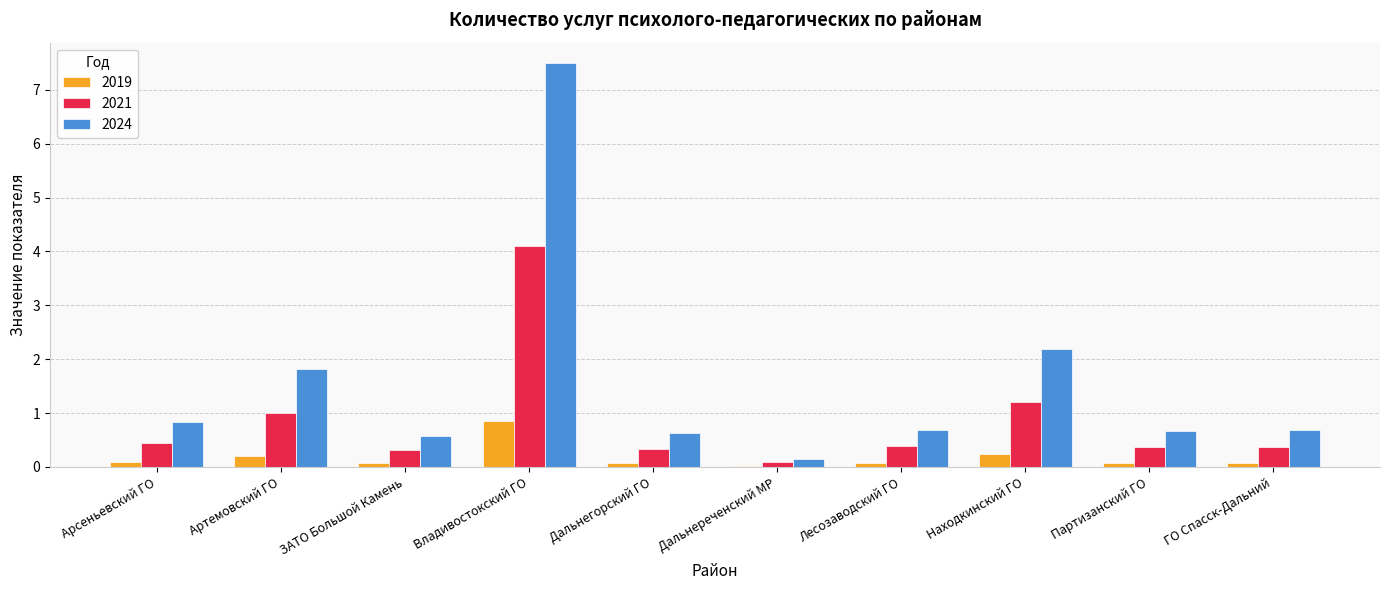

Where is 2024 nearest to the value 3?

Находкинский ГО